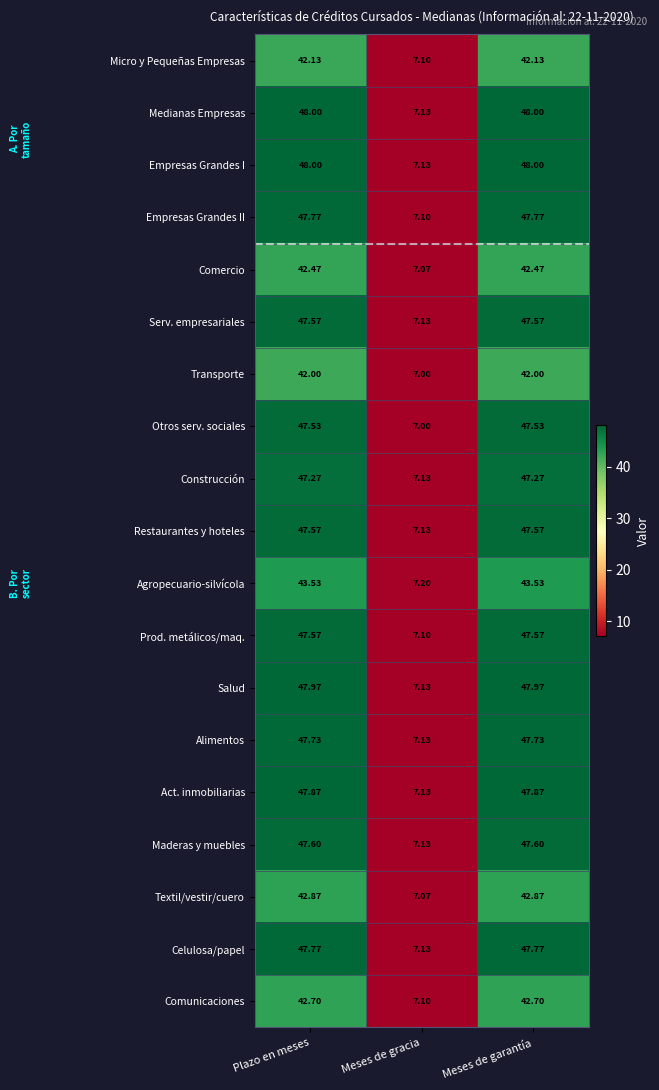

Is the value of Prod. metálicos/maq. at Meses de garantía greater than the value of Comunicaciones at Plazo en meses?

Yes